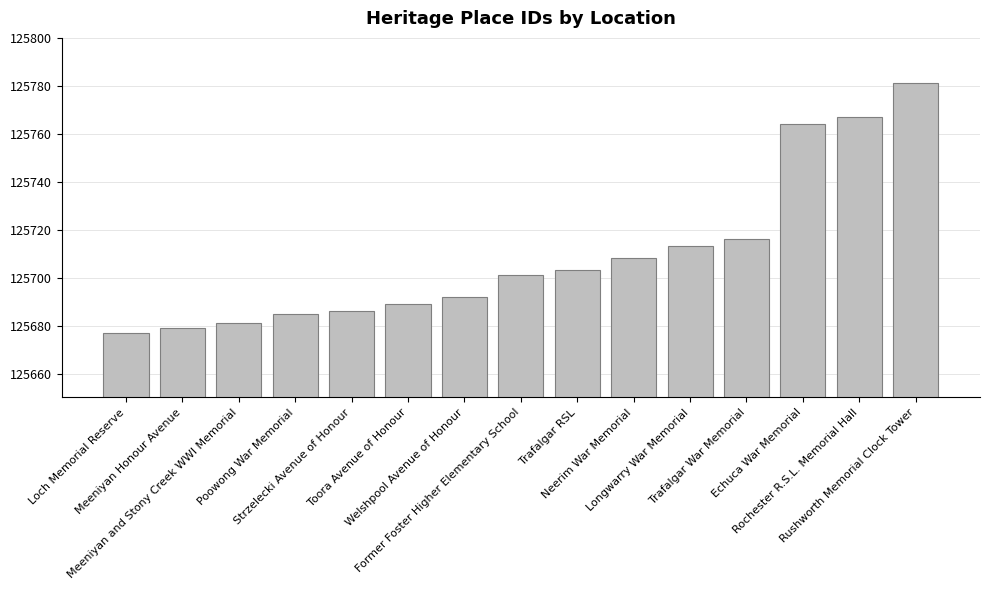

Are the bars horizontal?

No